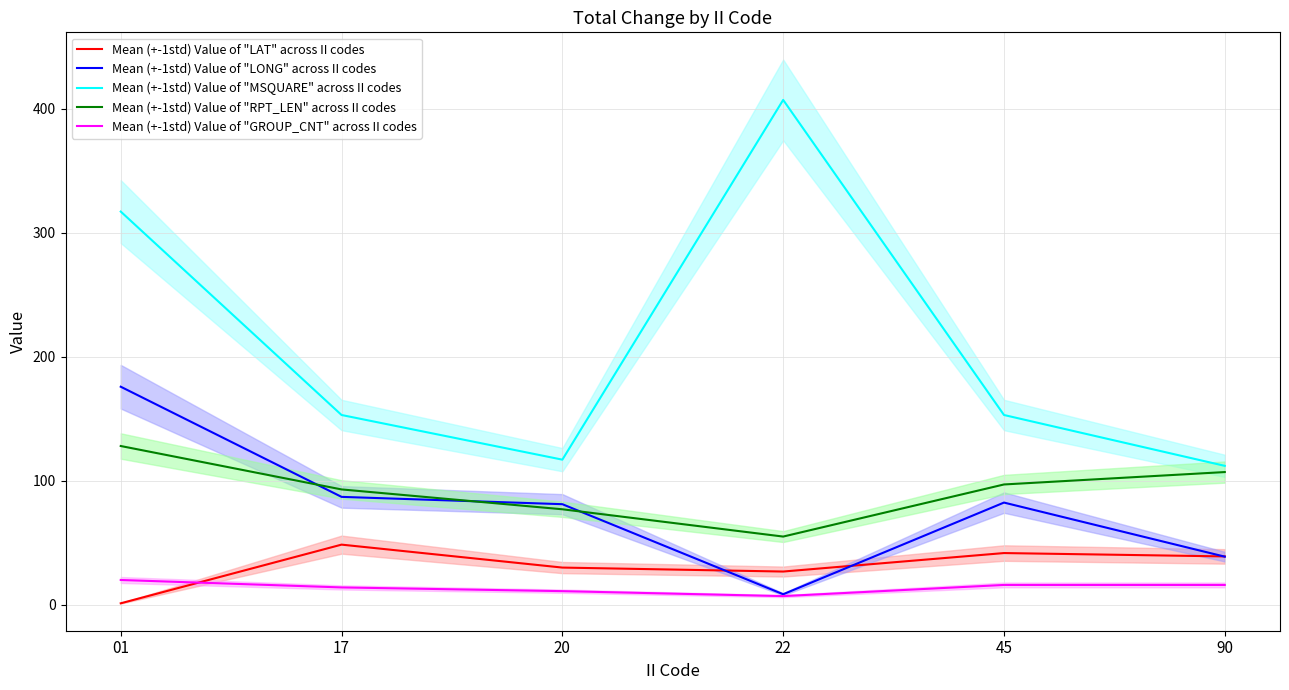

At which category does Mean (+-1std) Value of "LONG" across II codes reach its first local valley?

22